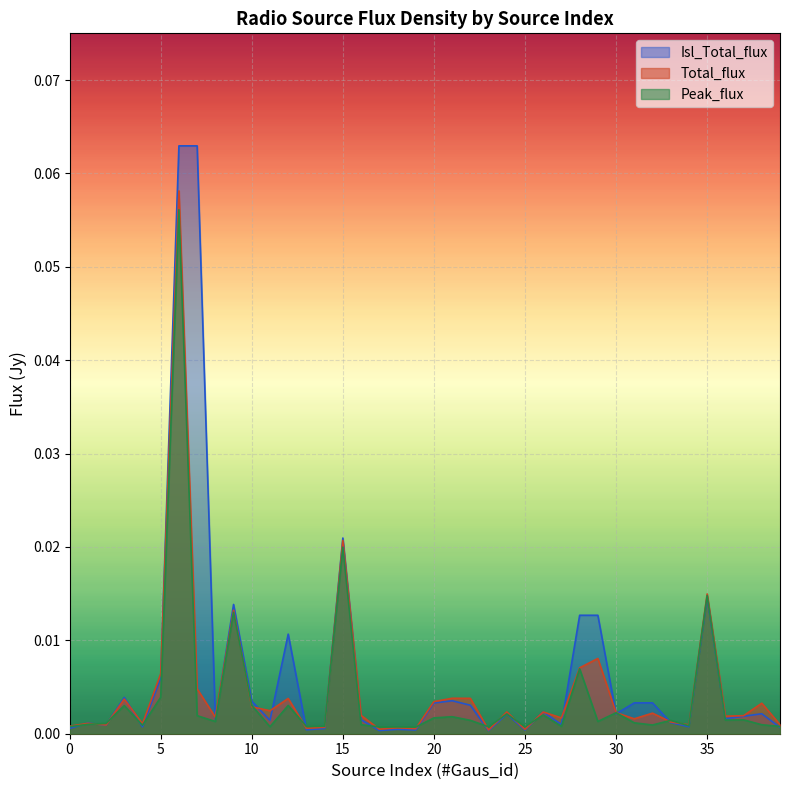

After their last crossing, which series has the higher values: Total_flux or Isl_Total_flux?

Total_flux